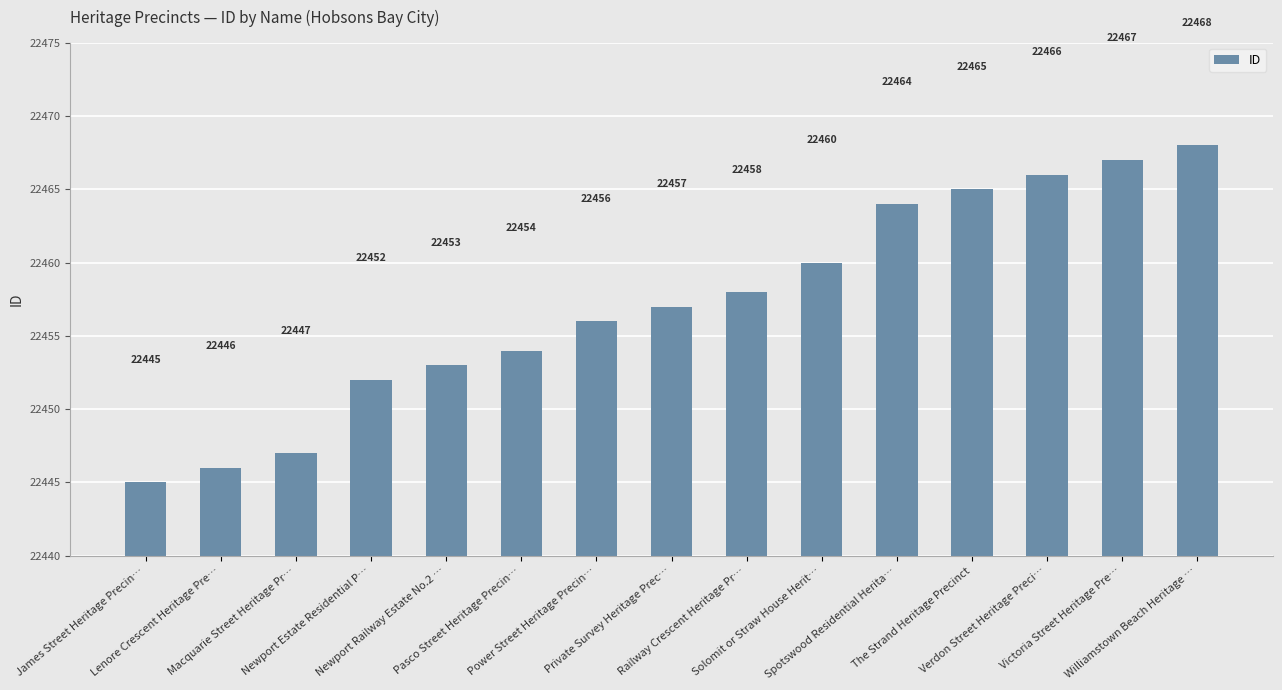

At which category does the chart reach its peak across all series?

Williamstown Beach Heritage …